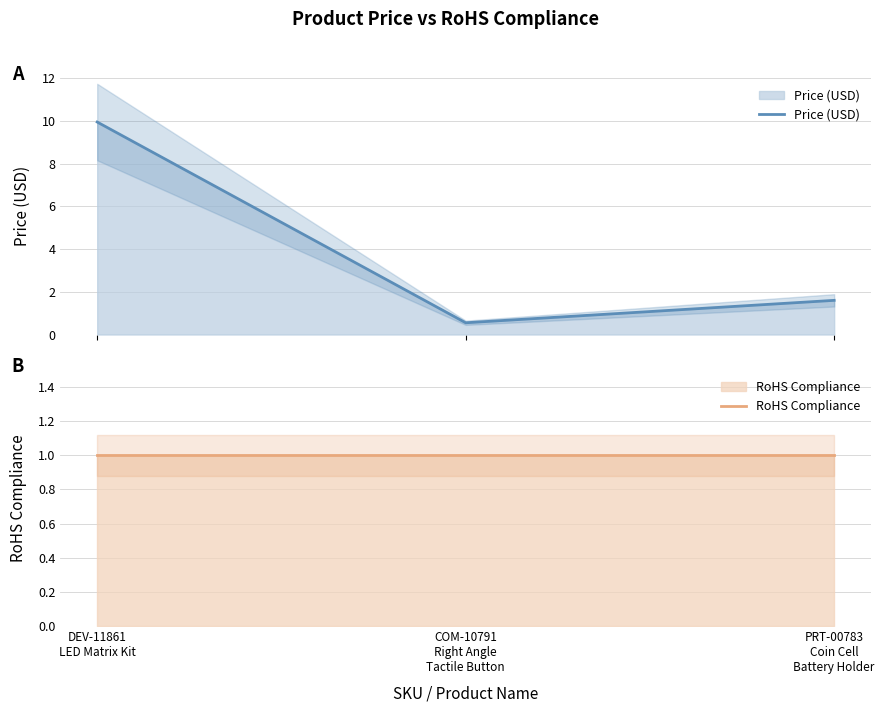

At PRT-00783
Coin Cell
Battery Holder, list the series in order from largest to smallest.

Price (USD), RoHS Compliance